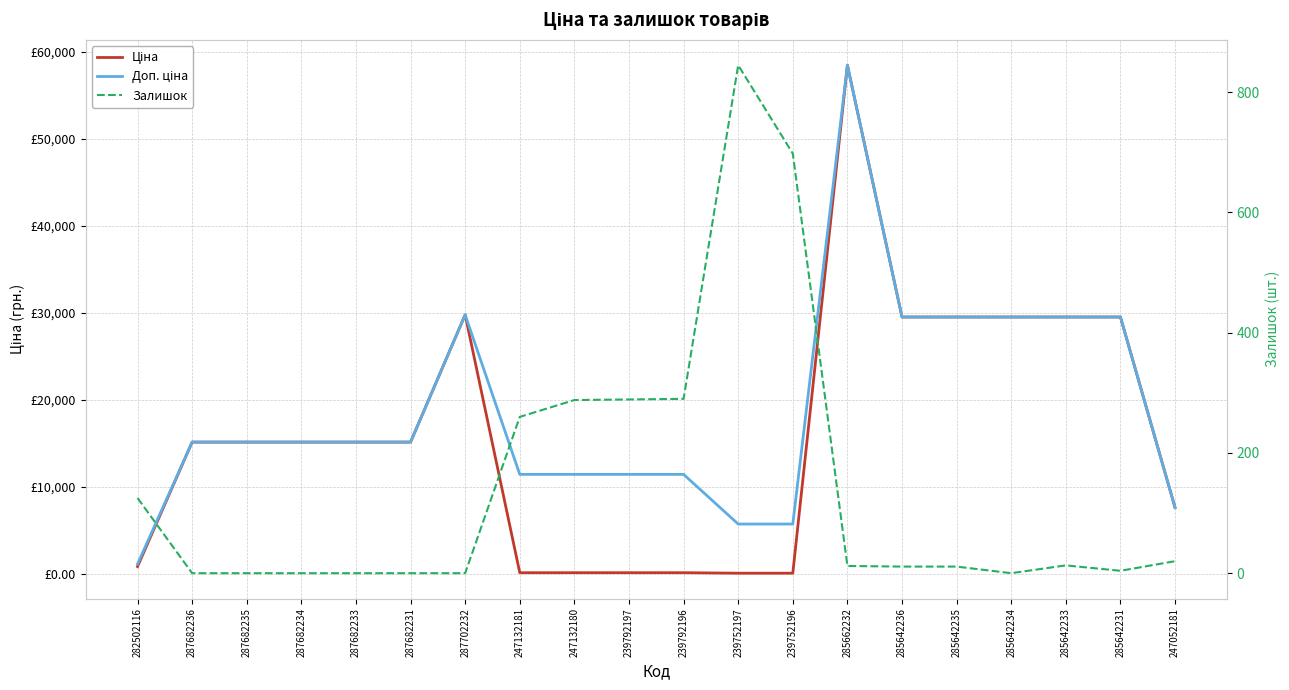

How many interior local valleys does the Залишок series have?

2